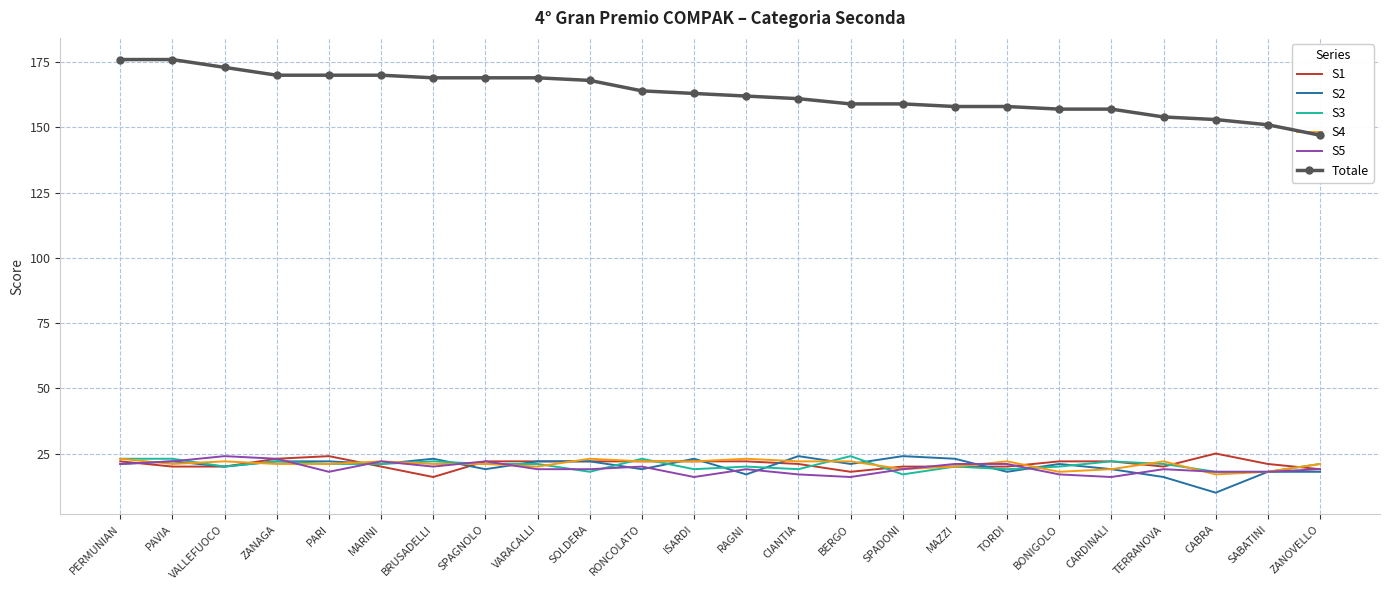

What is the label of the 6th point from the right?

BONIGOLO